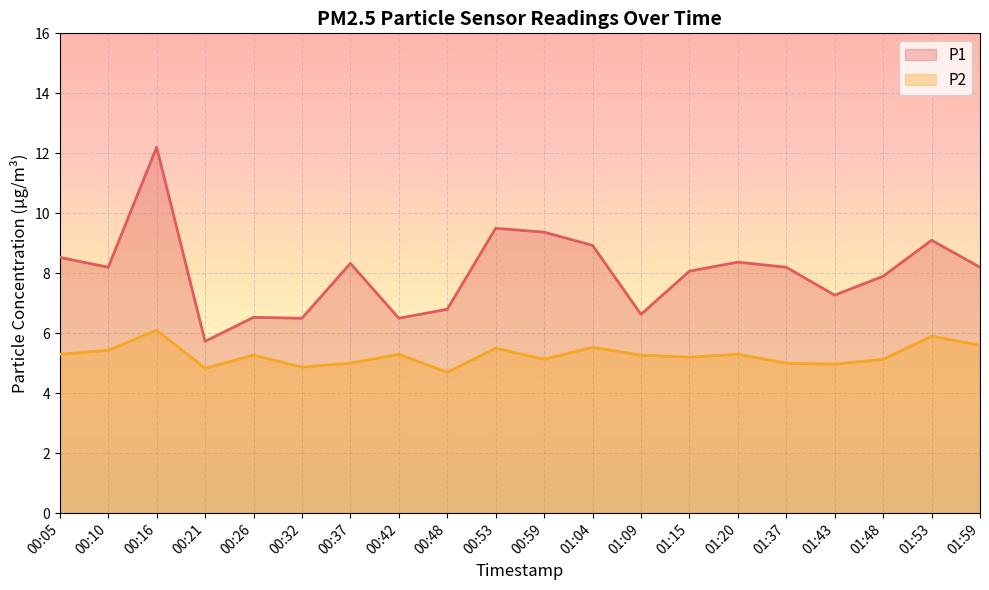

What is the total value across all series at 00:26?

11.8